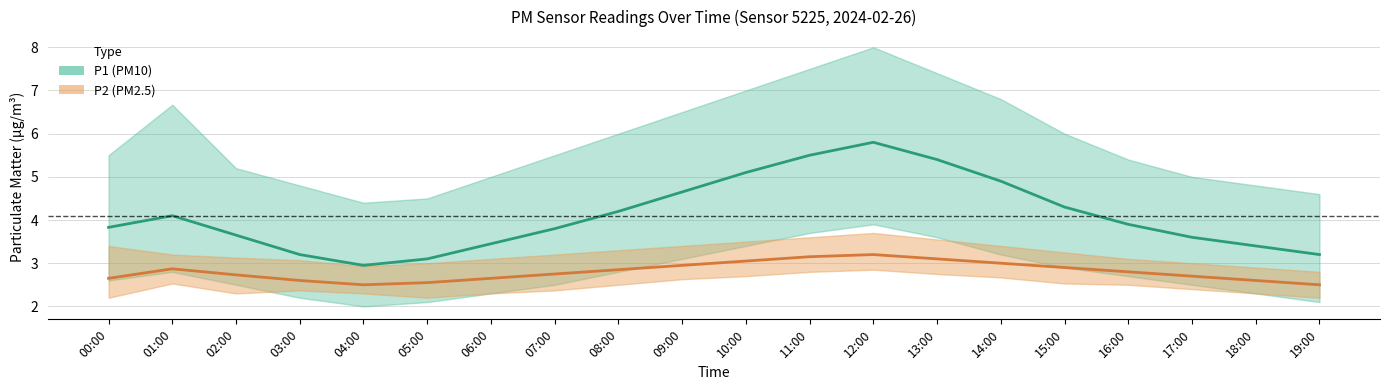

True or false: P1_lower has a value of 6.0 at 13:00.

False